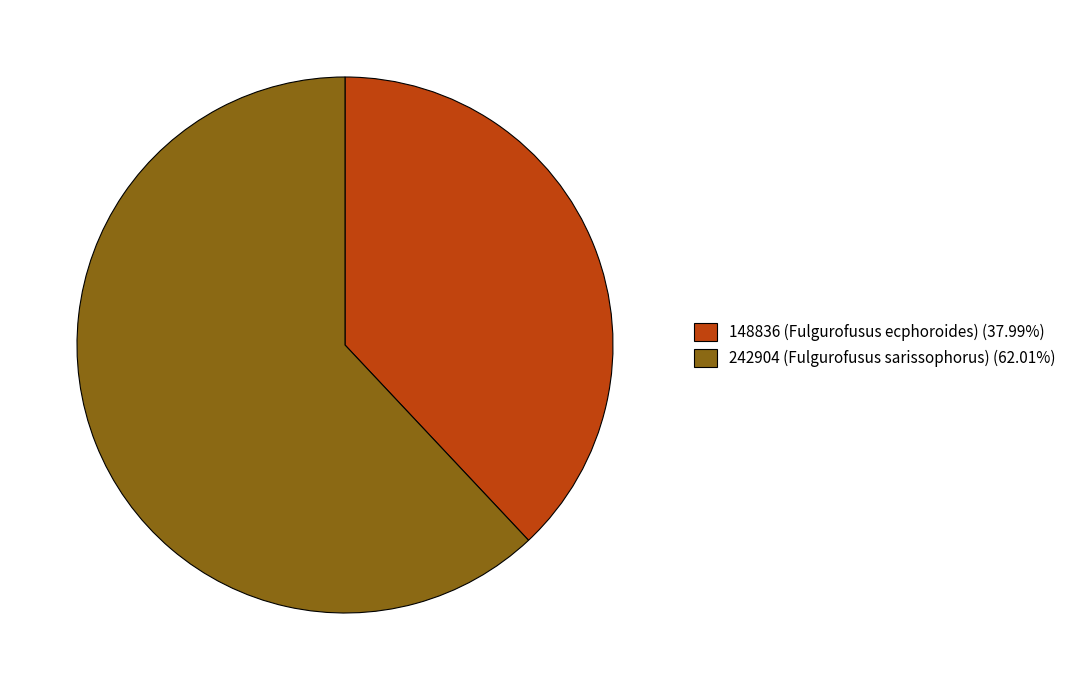

Which slice is the largest?

242904 (Fulgurofusus sarissophorus)